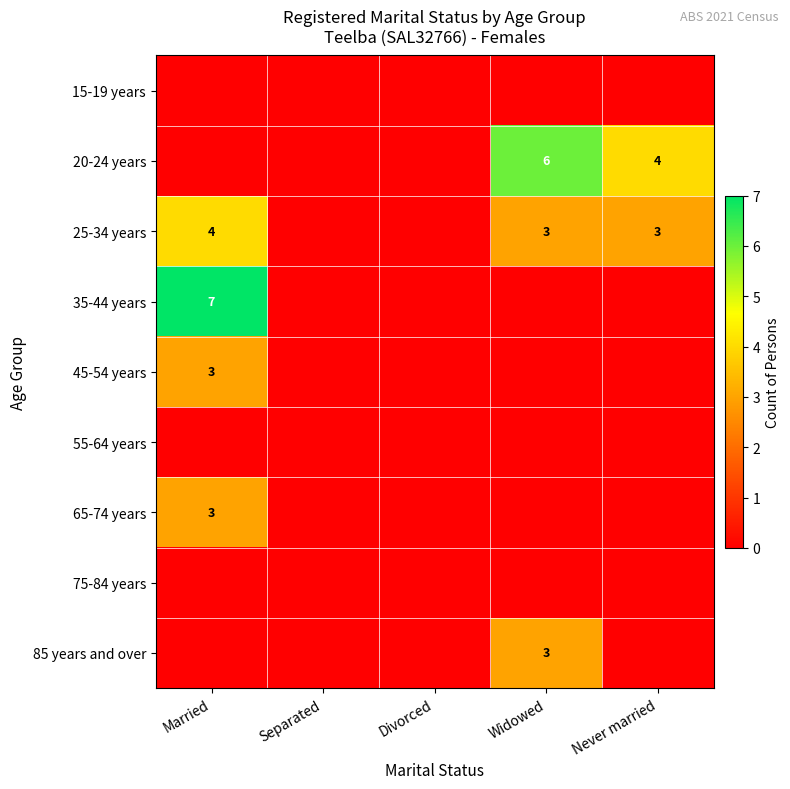

What is the sum of all 85 years and over values?

3